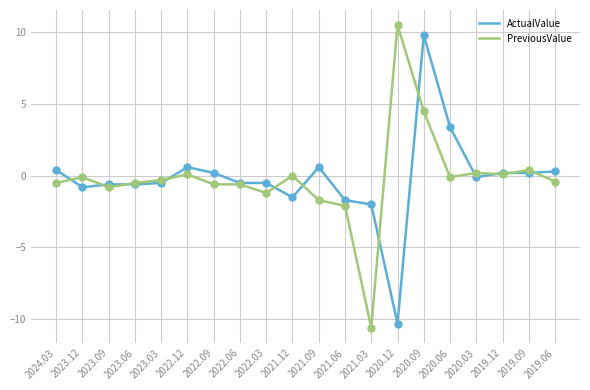

What is the difference between the highest and lowest values at 2022.03?

0.7